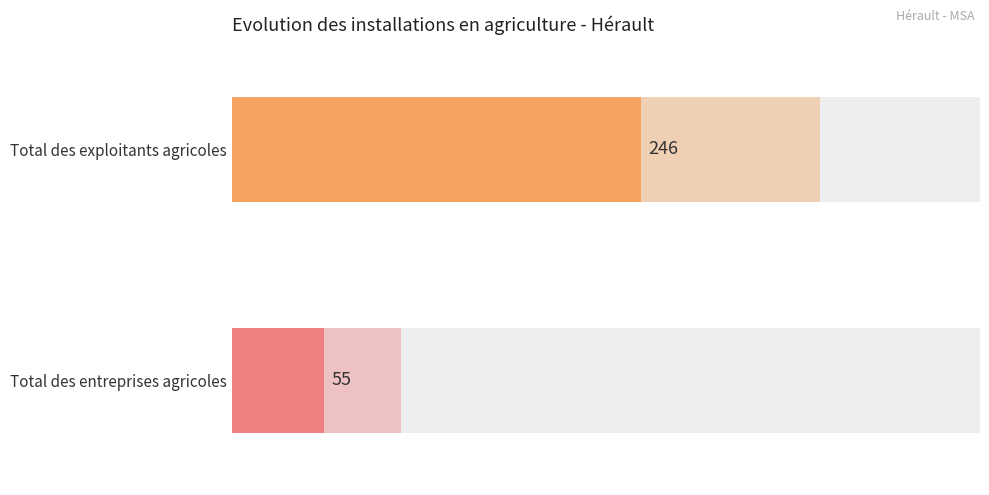

Are the bars horizontal?

Yes